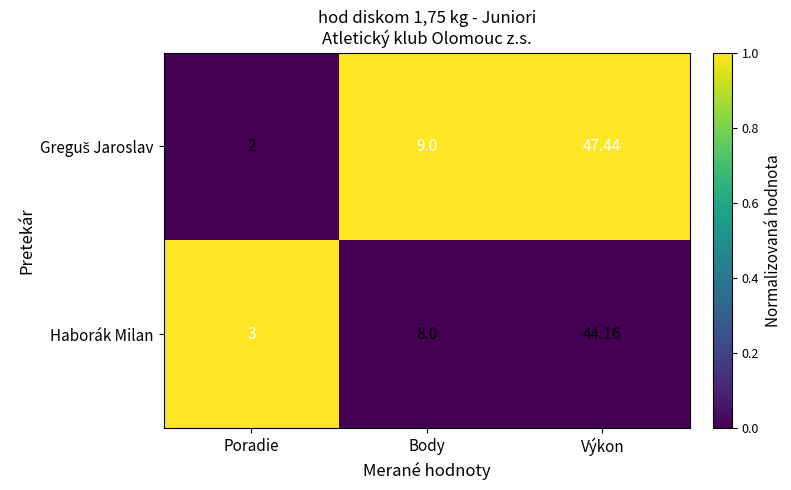

Which label corresponds to the largest value in the chart?

Výkon